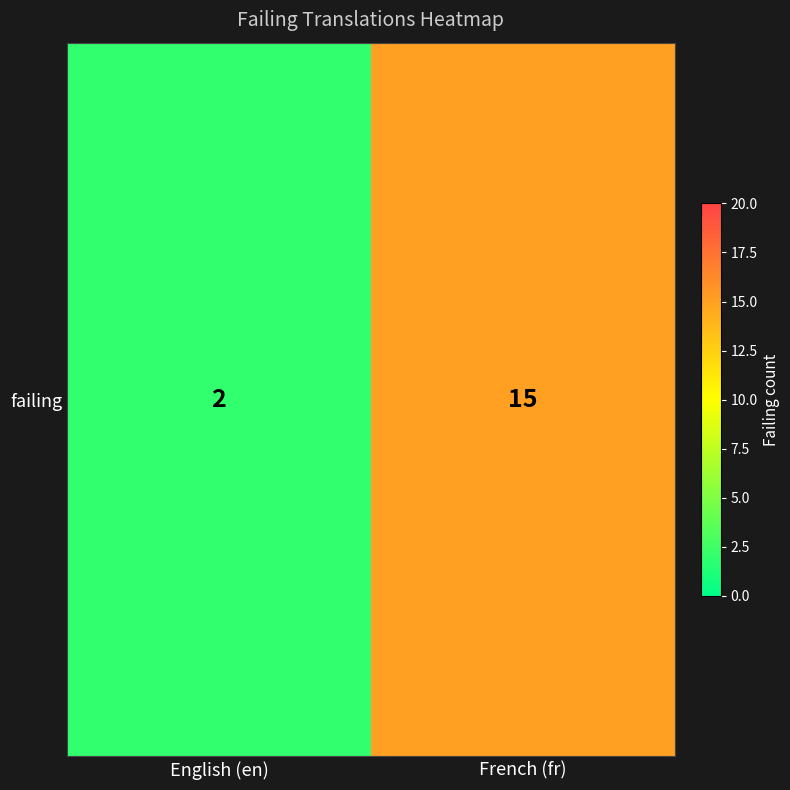

What is the change in value from English (en) to French (fr)?

+13